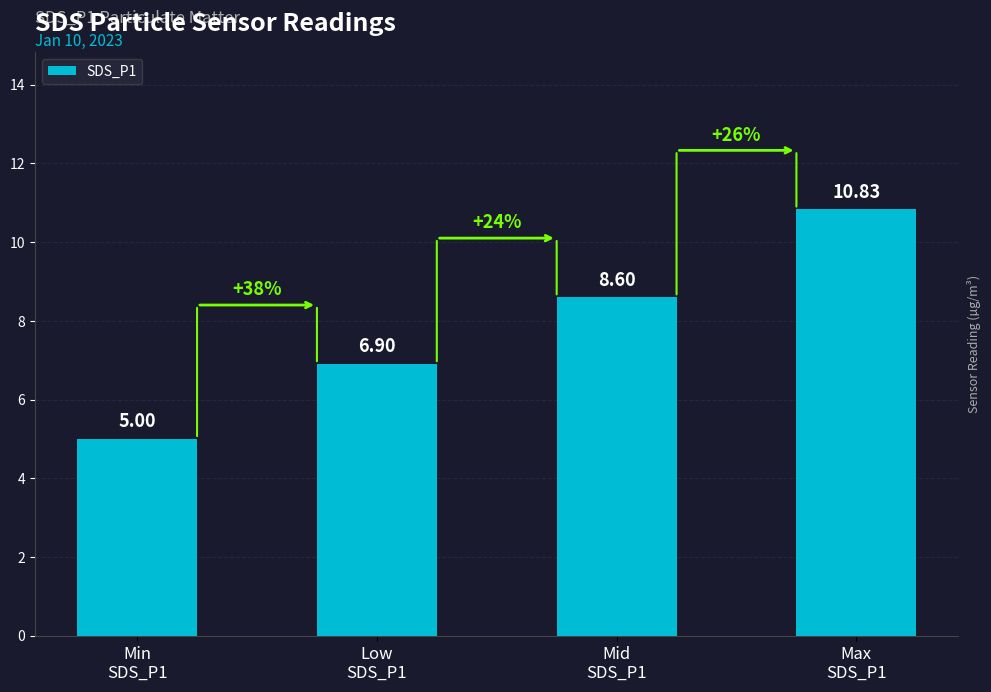

Where is the data nearest to the value 7?

Low
SDS_P1